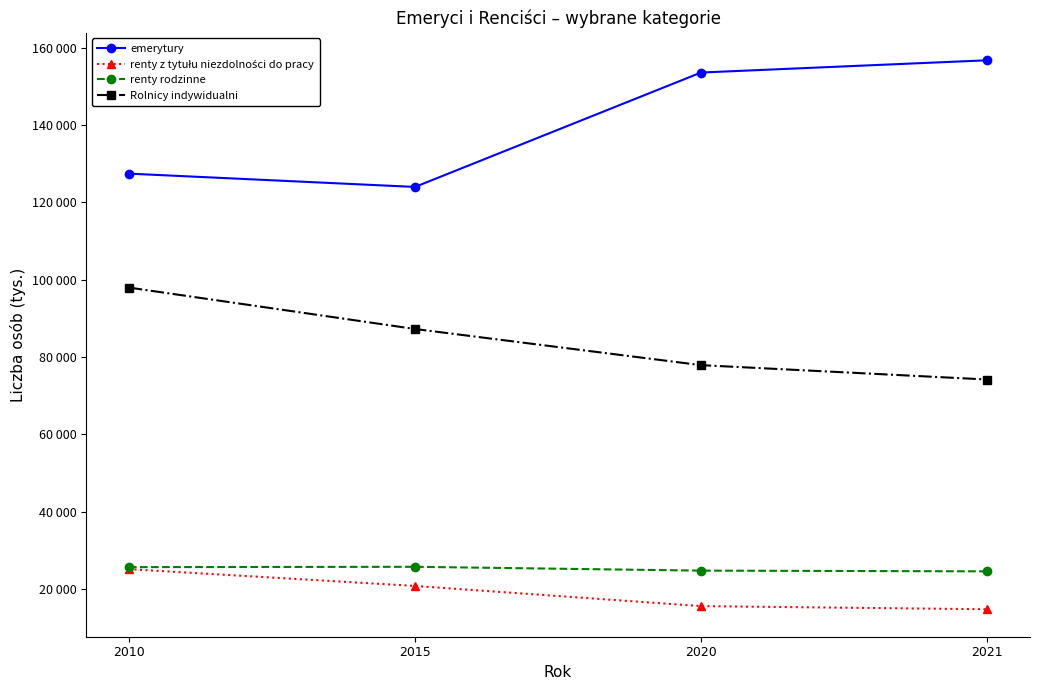

True or false: renty rodzinne has more than 1 points higher than both neighbors.

False